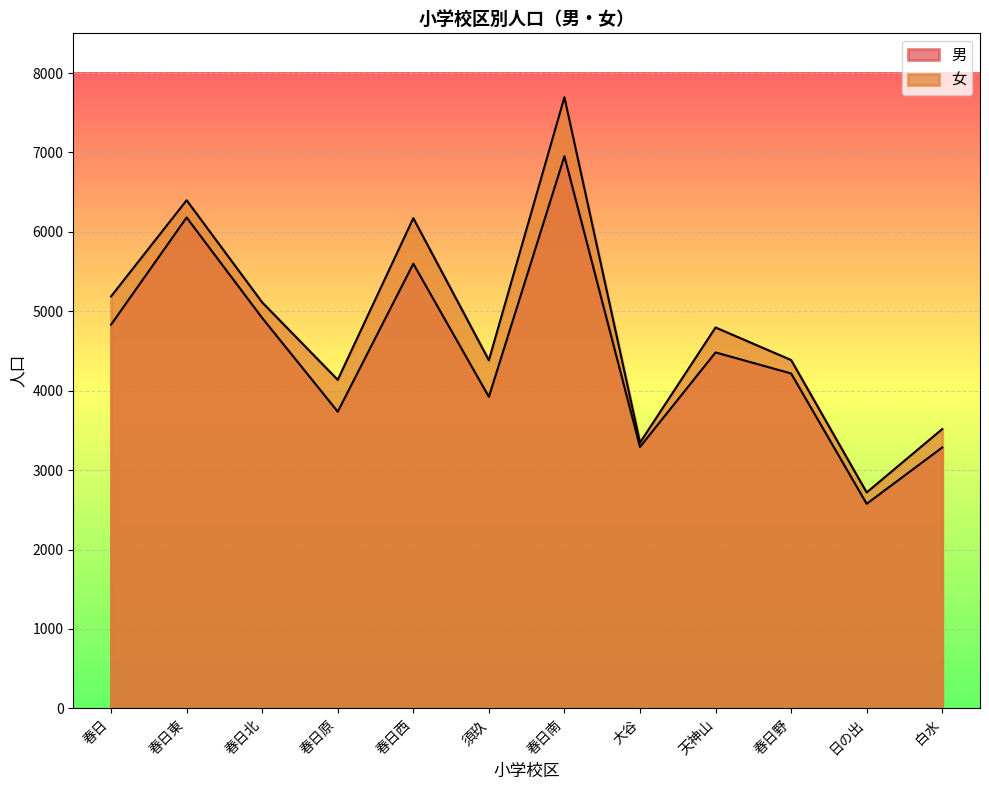

Rank the categories by 女 value from lowest to highest.

日の出, 大谷, 白水, 春日原, 須玖, 春日野, 天神山, 春日北, 春日, 春日西, 春日東, 春日南